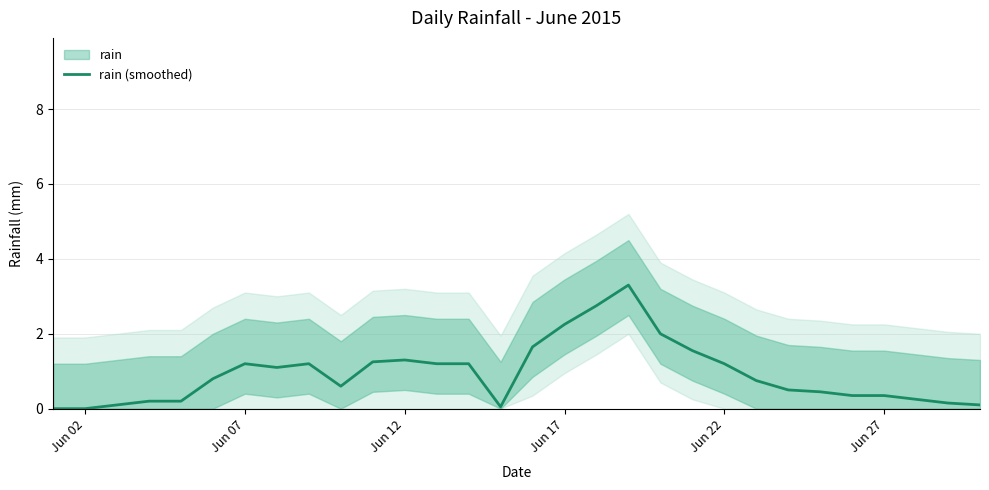

How many series are shown in this chart?

1